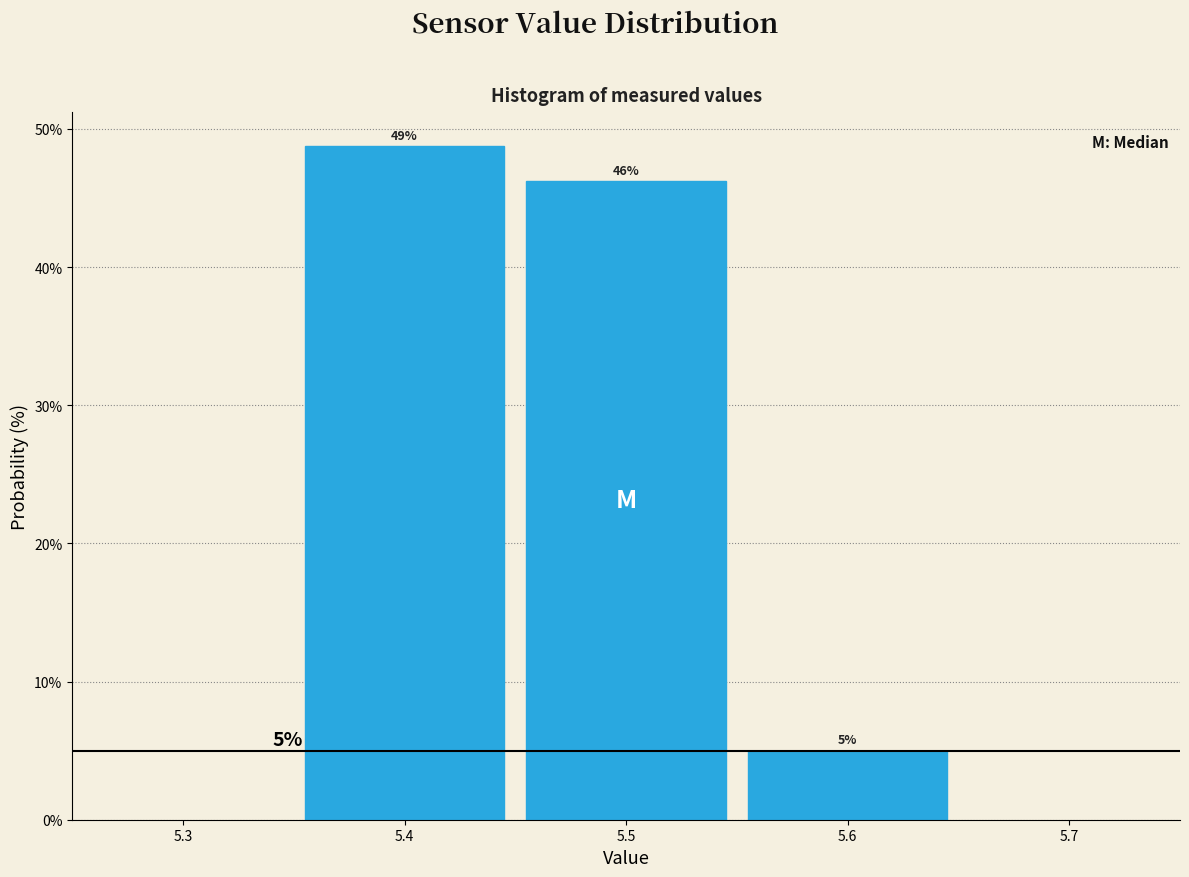

Over which range of the x-axis is the bar tallest?

5.35 to 5.45